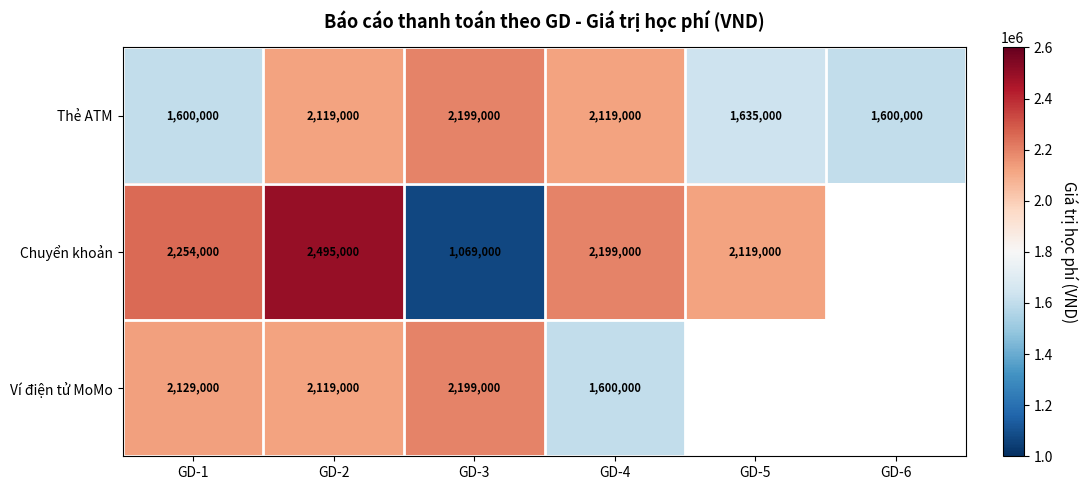

What is the difference between the maximum and minimum values in the Thẻ ATM series?

599000